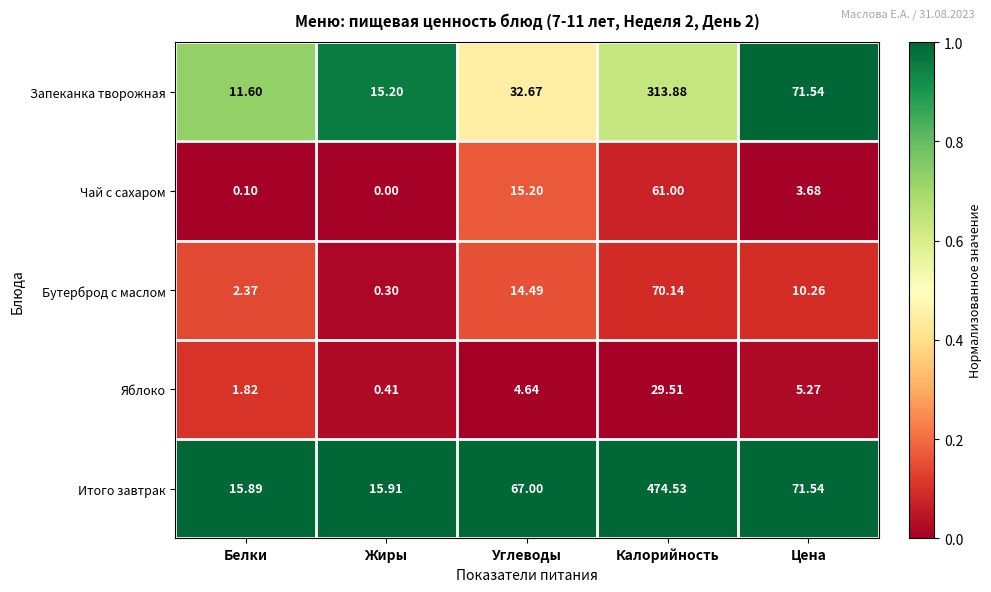

At how many categories does at least one series exceed 0?

5